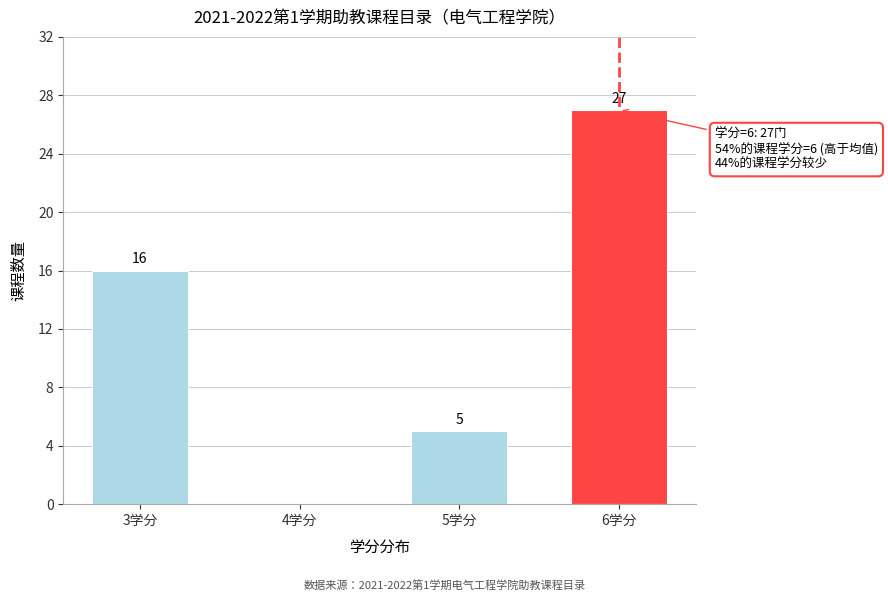

Reading left to right, transcribe all the data shown in this chart.

3学分=16	4学分=0	5学分=5	6学分=27